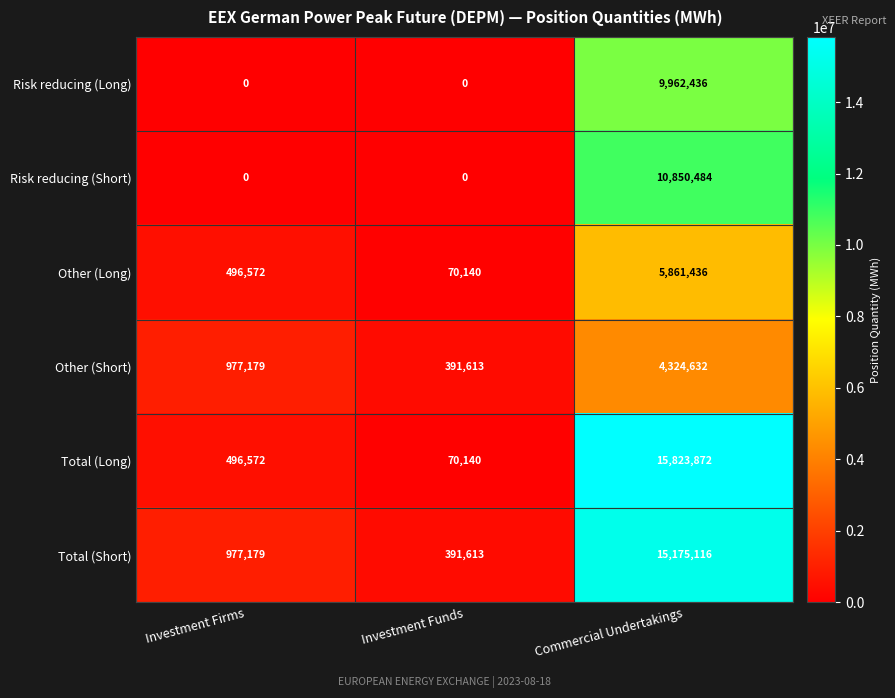

What value does the Other (Short) series have at Investment Funds?

391613